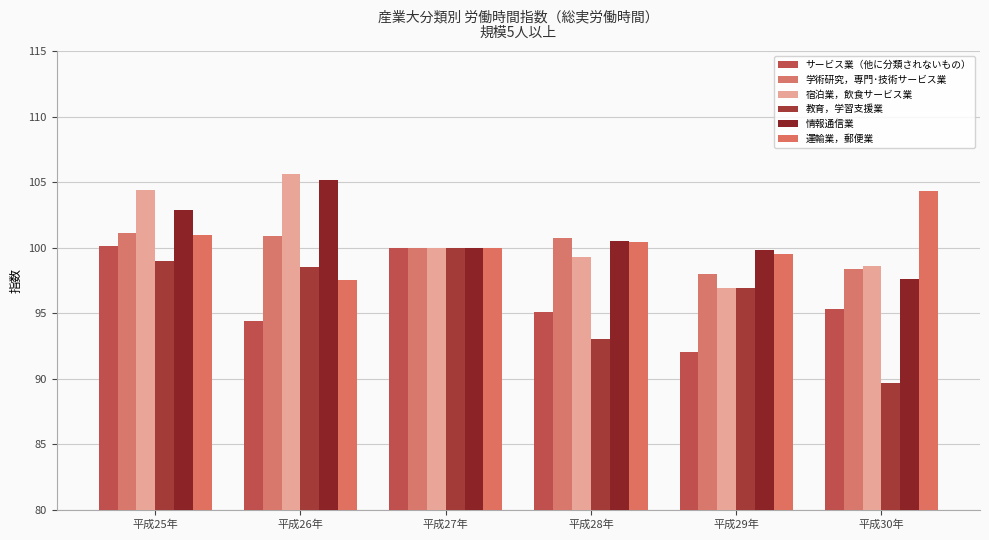

Are the bars grouped side by side (vs. stacked)?

Yes